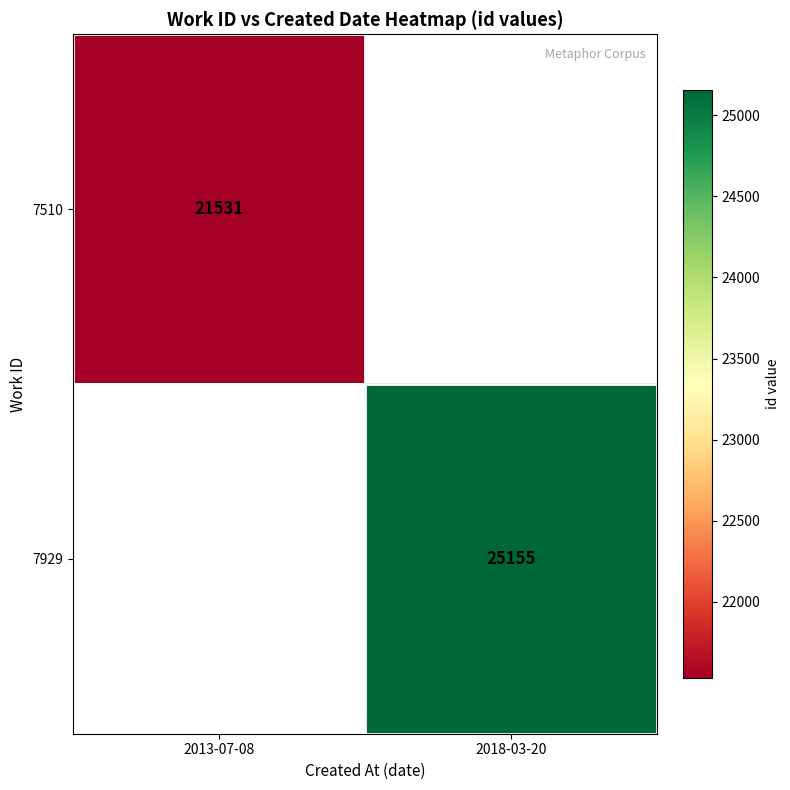

The 7510 series shows 21531 at 2013-07-08. True or false?

True